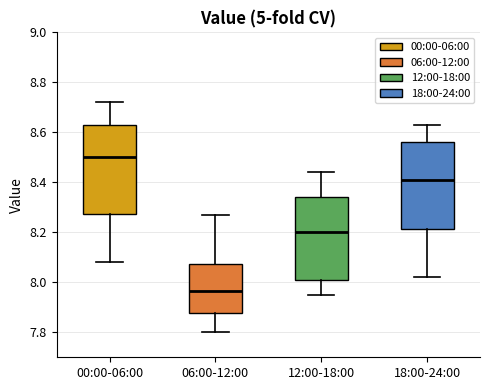

Where is the upper edge of the box for 06:00-12:00 on the y-axis? The values are not printed on the chart, so give them approximately, as read against the axis.

8.08